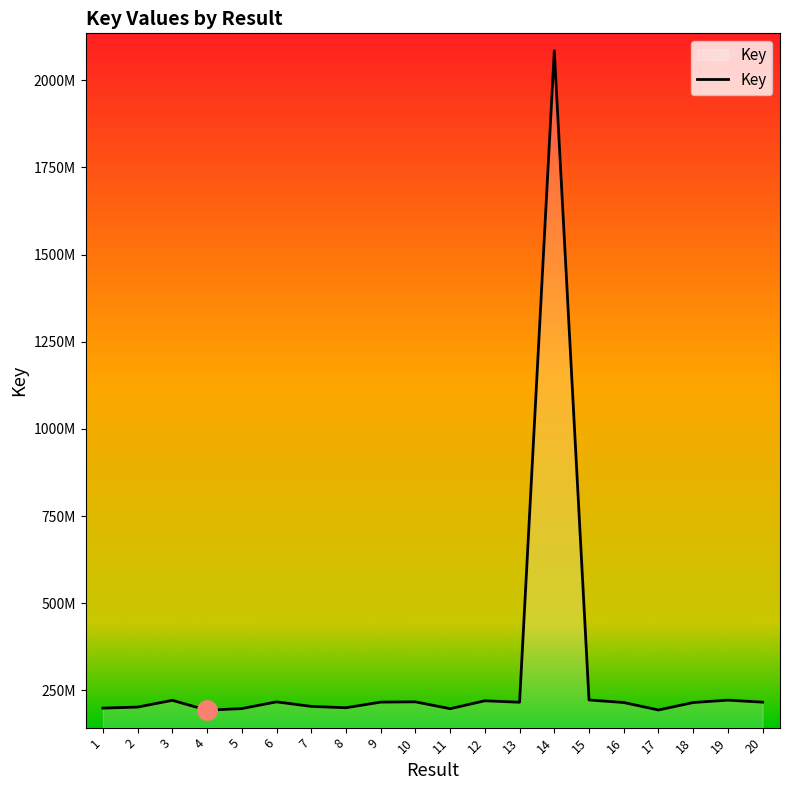

How many interior local valleys (lower than both neighbors) does the data have?

5